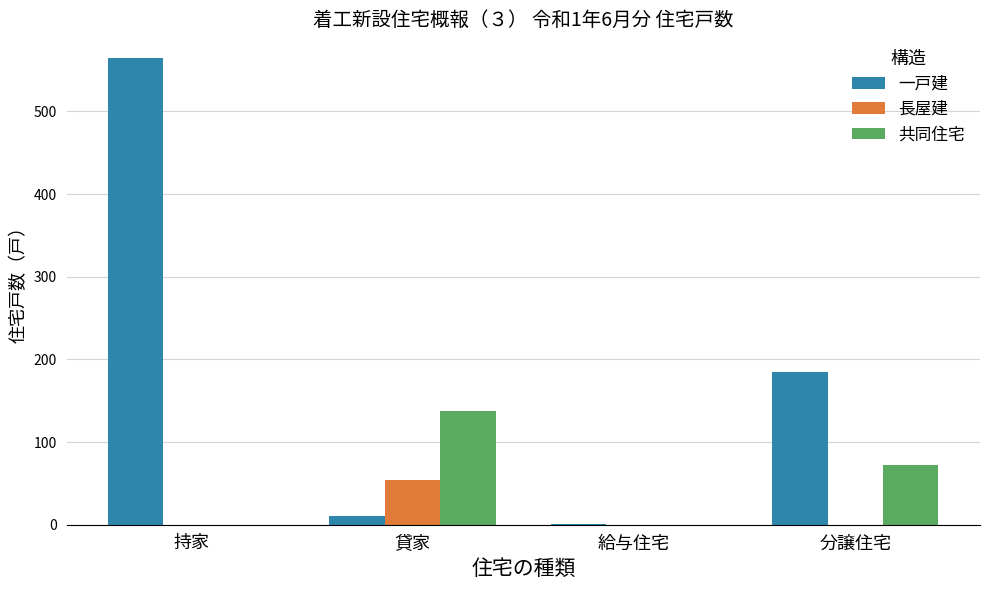

Reading left to right, transcribe all the data shown in this chart.

一戸建: 持家=565	貸家=10	給与住宅=1	分譲住宅=185
長屋建: 持家=0	貸家=54	給与住宅=0	分譲住宅=0
共同住宅: 持家=0	貸家=138	給与住宅=0	分譲住宅=72